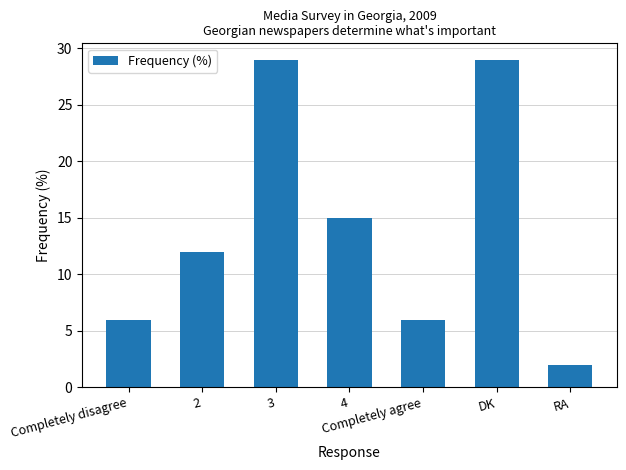

What is the value of the 1st bar from the left?

6